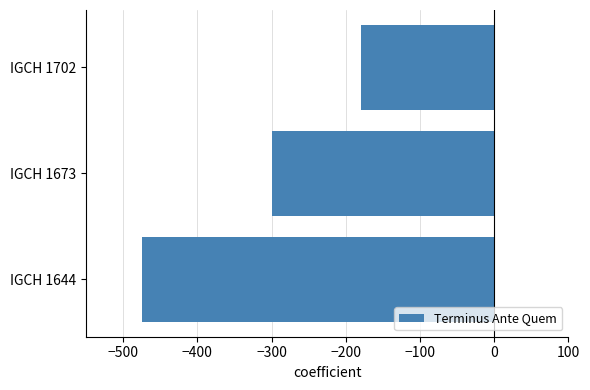

What is the sum of all values?

-955